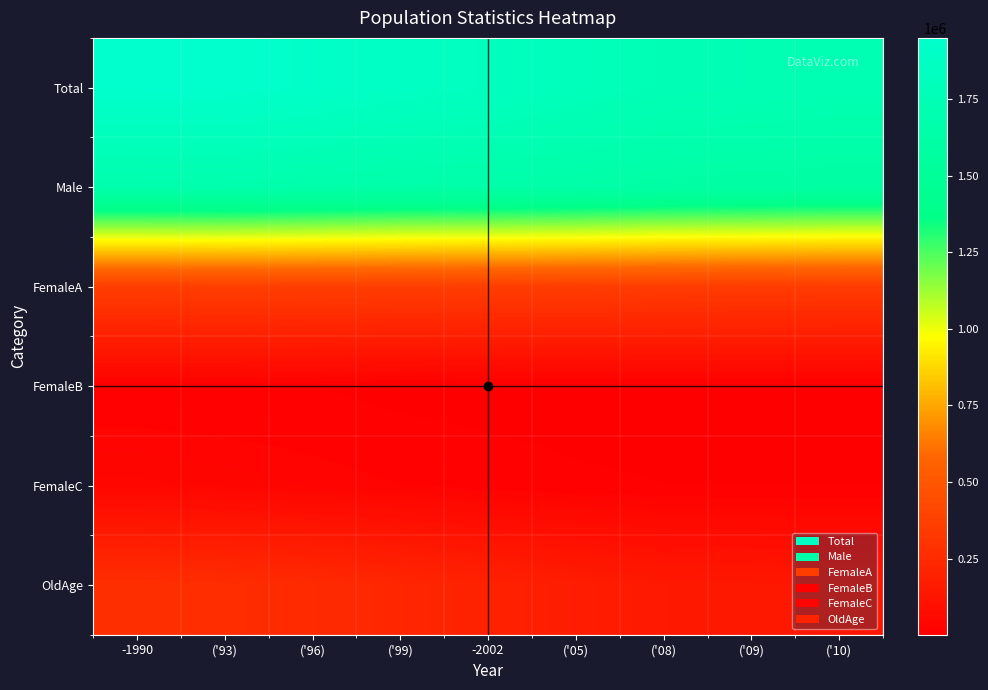

Reading left to right, extract all data points from this chart.

Total: -1990=1949493	('93)=1946255	('96)=1911595	('99)=1872518	-2002=1839376	('05)=1798637	('08)=1756115	('09)=1743415	('10)=1730339
Male: -1990=1676803	('93)=1680952	('96)=1664629	('99)=1648217	-2002=1642593	('05)=1631473	('08)=1609403	('09)=1601476	('10)=1593354
FemaleA: -1990=359087	('93)=362436	('96)=360896	('99)=358449	-2002=355966	('05)=354296	('08)=349321	('09)=348121	('10)=346715
FemaleB: -1990=12199	('93)=11061	('96)=9716	('99)=3321	-2002=1854	('05)=1799	('08)=1785	('09)=1757	('10)=1788
FemaleC: -1990=42210	('93)=37043	('96)=31179	('99)=24773	-2002=17558	('05)=11949	('08)=9502	('09)=8924	('10)=8244
OldAge: -1990=272456	('93)=265083	('96)=246779	('99)=224134	-2002=196596	('05)=167000	('08)=146568	('09)=141817	('10)=136861